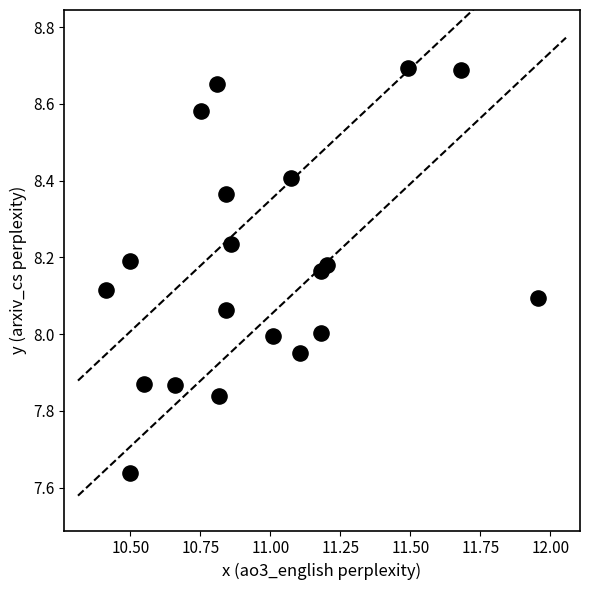

What is the range of X values (max minus min)?

1.5